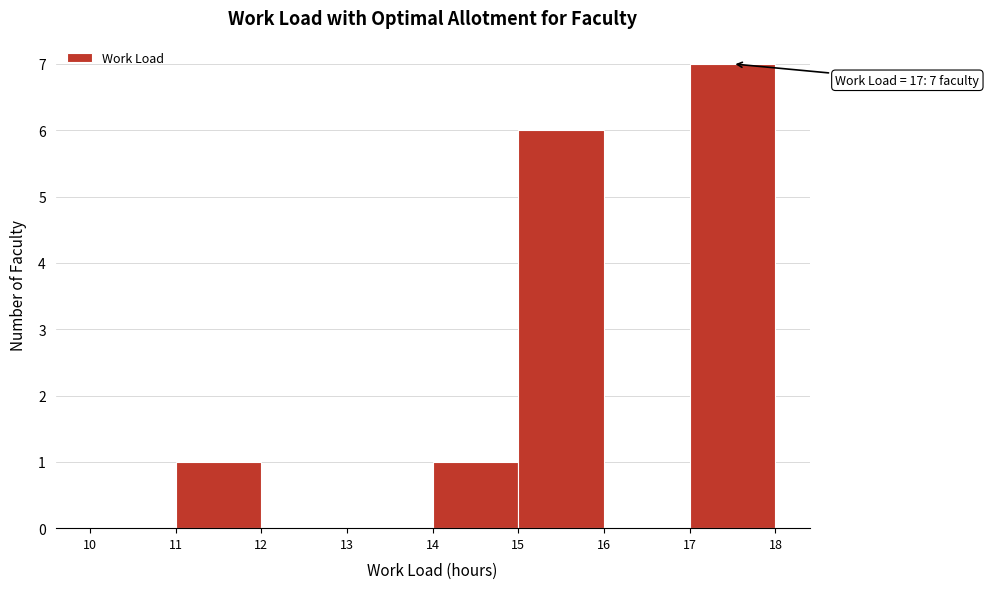

Over which range of the x-axis is the bar tallest?

17 to 18